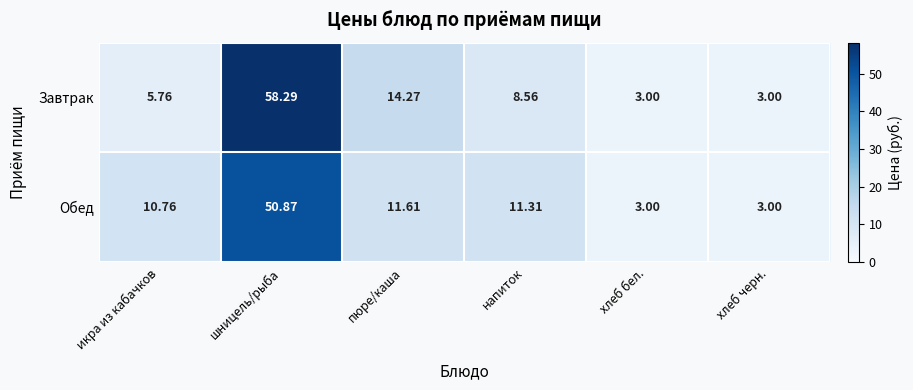

At which category is the sum across all series the highest?

шницель/рыба